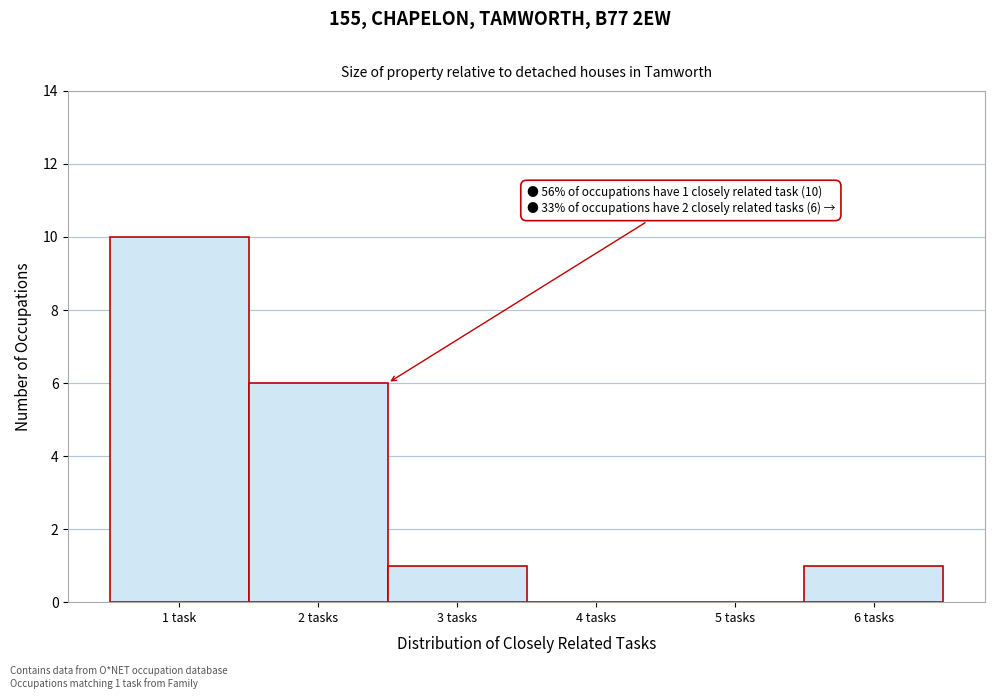

Reading left to right, list all the values displayed in this chart.

1 task=10	2 tasks=6	3 tasks=1	4 tasks=0	5 tasks=0	6 tasks=1